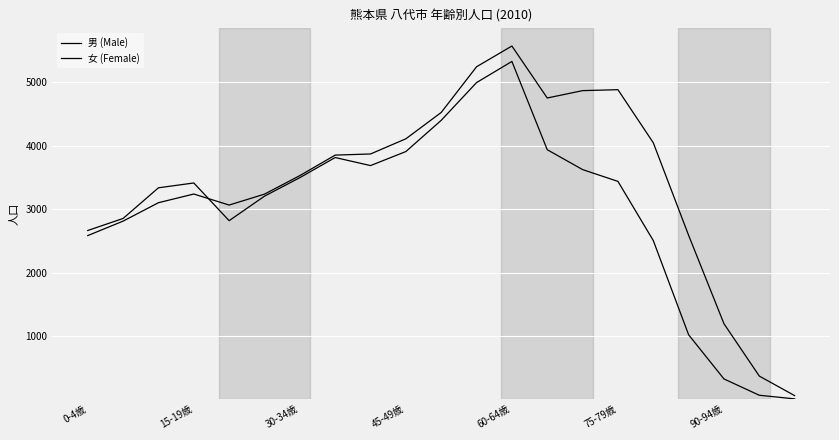

What is the greatest value displayed?

5569